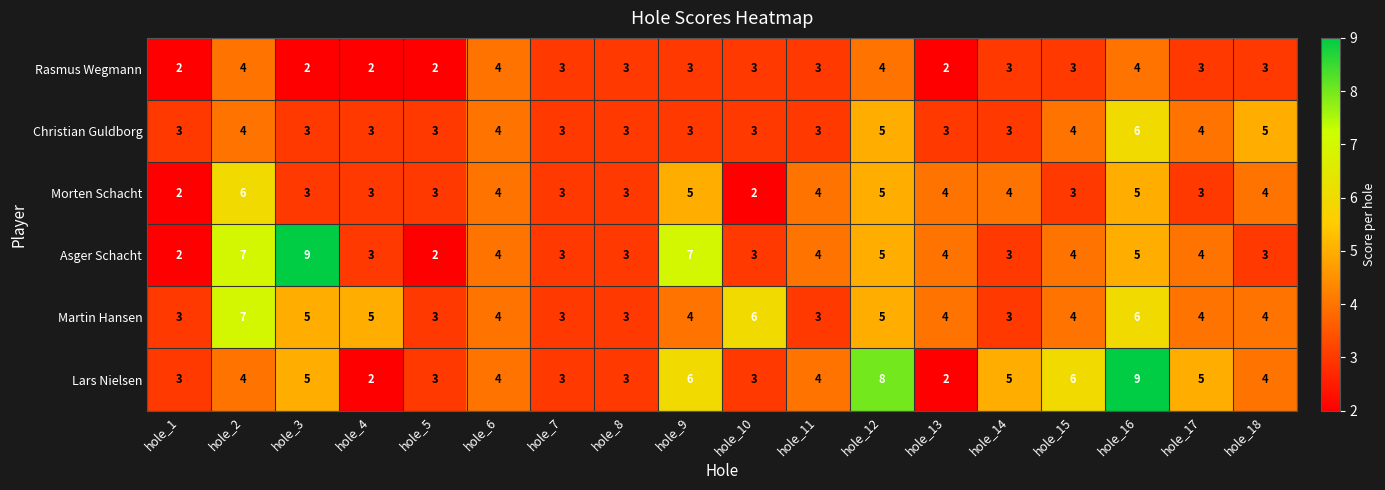

What is the sum of all Lars Nielsen values?

79